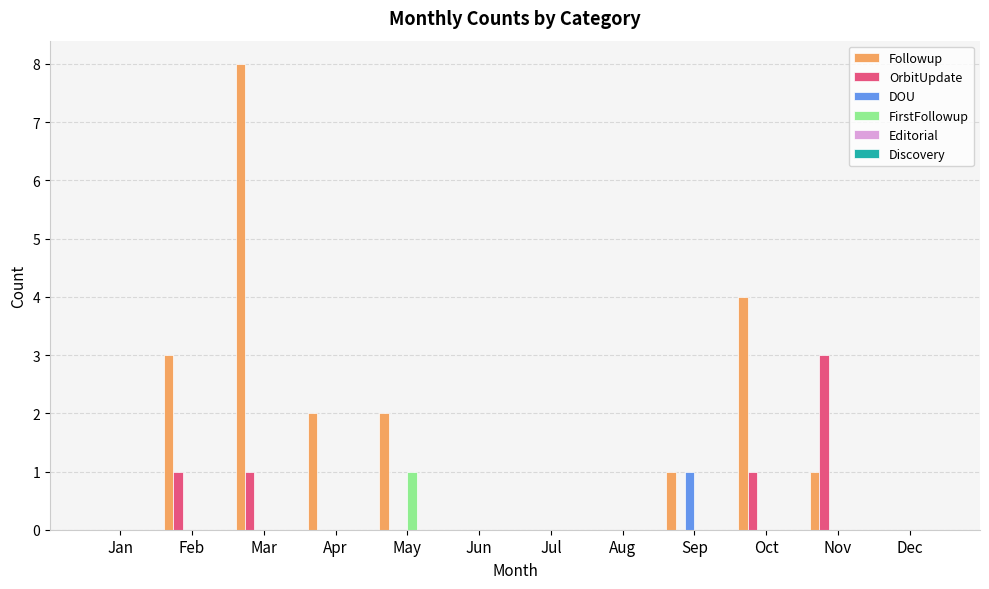

True or false: Followup has a value of 1 at Nov.

True